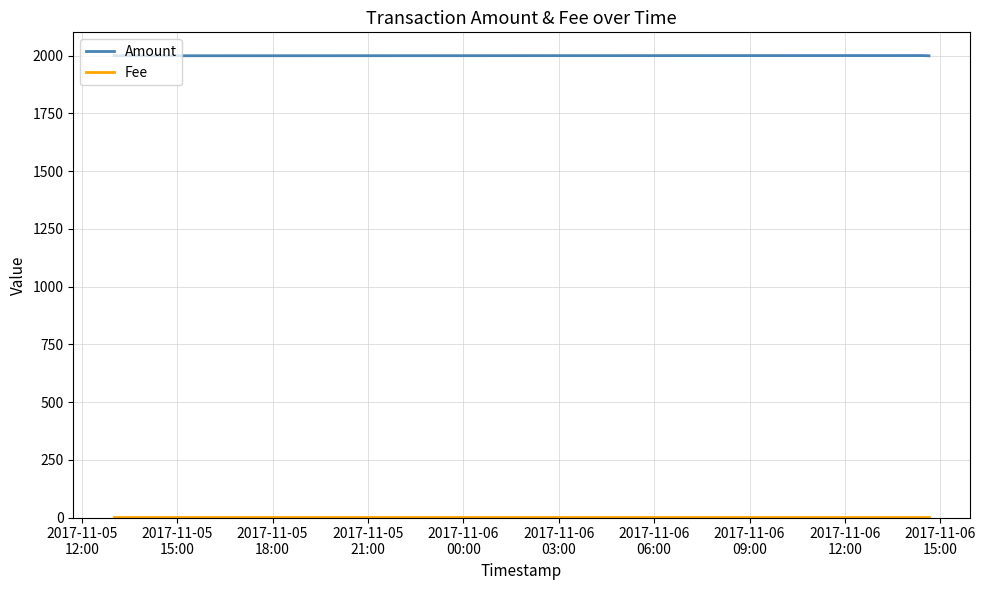

List the series in order of their peak value, lowest first.

Fee, Amount